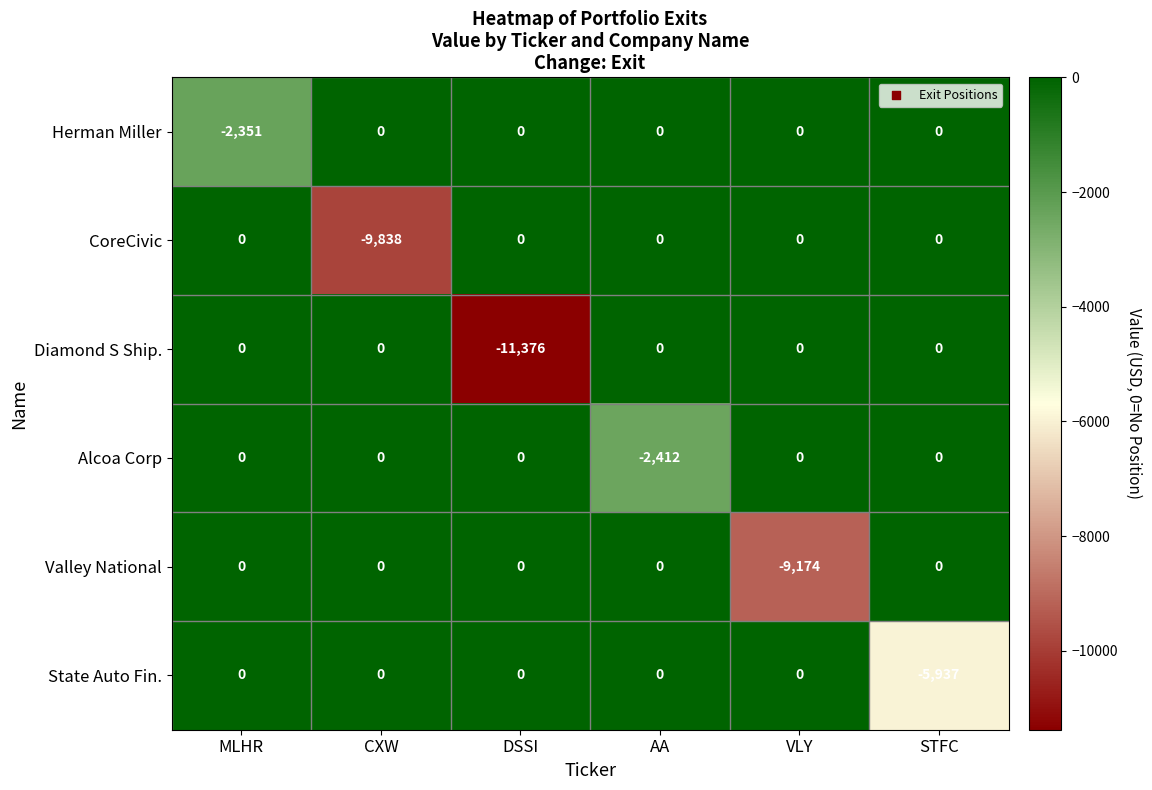

Which series has the largest total across all categories?

Herman Miller